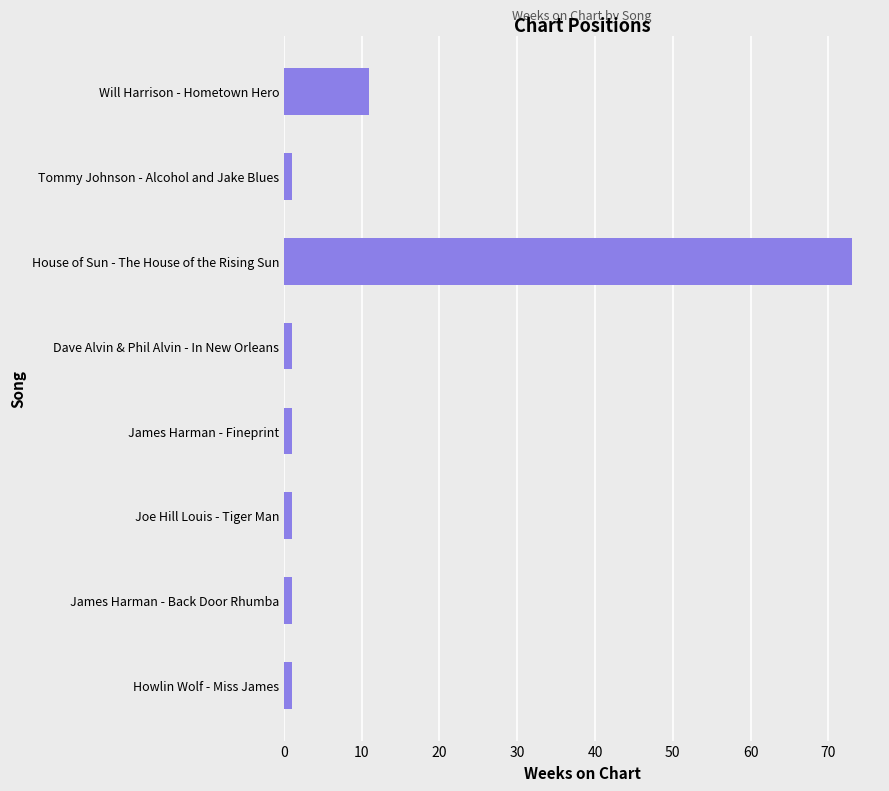

The chart shows a value of 11 at Will Harrison - Hometown Hero. True or false?

True